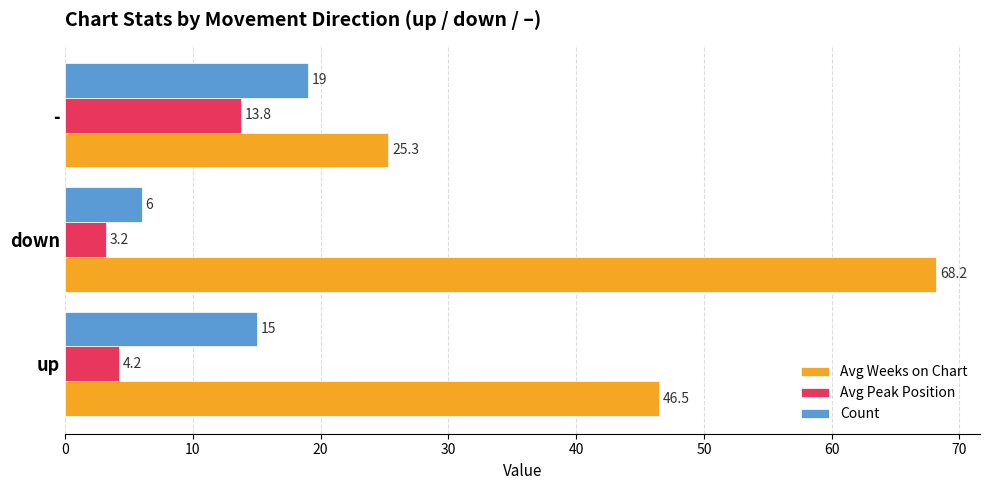

The value of Avg Weeks on Chart at down is 68.2. True or false?

True